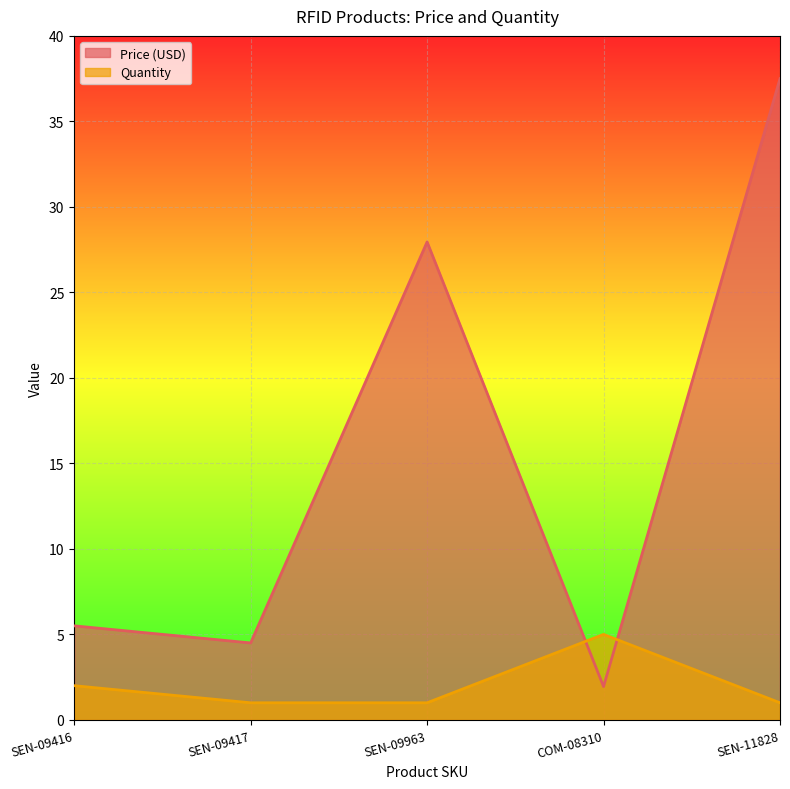

Which series ends up on top after the final intersection of Price (USD) and Quantity?

Price (USD)